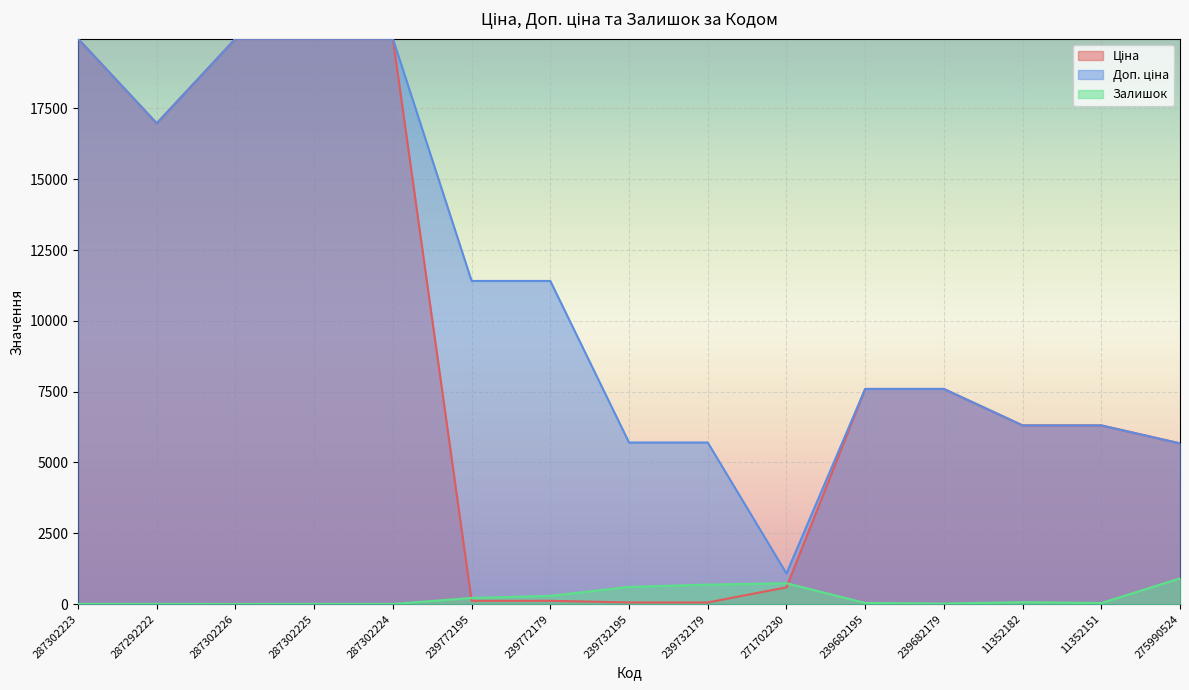

List the series in order of their peak value, highest first.

Ціна, Доп. ціна, Залишок